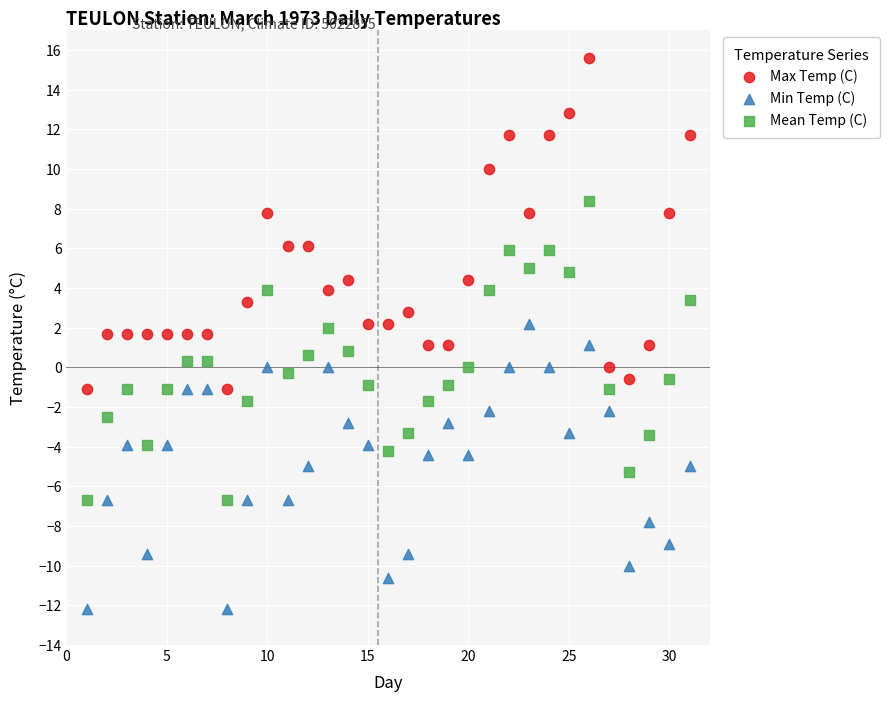

What is the X range (max minus min) for the scatter plot?

30.0